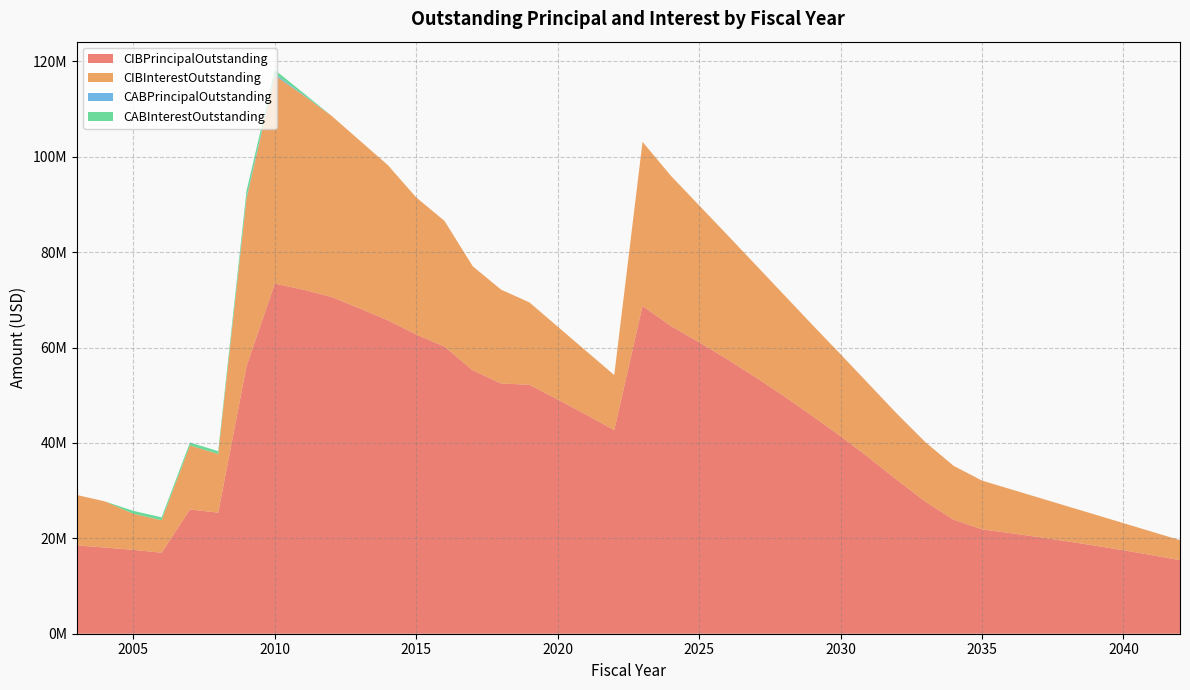

Reading right to left, transcribe all the data shown in this chart.

CIBPrincipalOutstanding: 2042=15415000.0	2041=16480000.0	2040=17495000.0	2039=18460000.0	2038=19380000.0	2037=20255000.0	2036=21090000.0	2035=21885000.0	2034=23900000.0	2033=27680000.0	2032=32225000.0	2031=36915000.0	2030=41415000.0	2029=45665000.0	2028=49800000.0	2027=53755000.0	2026=57525000.0	2025=61095000.0	2024=64525000.0	2023=68702000.0	2022=42688000.0	2021=45944000.0	2020=49114000.0	2019=52184000.0	2018=52460000.0	2017=55215000.0	2016=60185000.0	2015=62725000.0	2014=65695000.0	2013=68190000.0	2012=70620000.0	2011=72140000.0	2010=73400000.0	2009=56070000.0	2008=25385000.0	2007=26045000.0	2006=16990000.0	2005=17580000.0	2004=18070000.0	2003=18520000.0
CIBInterestOutstanding: 2042=4200493.8	2041=4919506.3	2040=5689268.8	2039=6507281.3	2038=7371293.8	2037=8279056.3	2036=9228568.8	2035=10217831.3	2034=11282643.8	2033=12475256.3	2032=13853368.8	2031=15422481.3	2030=17174743.8	2029=19113206.3	2028=21246368.8	2027=23565681.3	2026=26059393.8	2025=28701331.3	2024=31484768.8	2023=34406373.2	2022=11535042.5	2021=13350629.5	2020=15262141.5	2019=17275723.5	2018=19671475.0	2017=21796075.0	2016=26352607.5	2015=28731727.5	2014=32515748.8	2013=35213482.5	2012=37977613.2	2011=40781115.7	2010=43636962.0	2009=35160899.4	2008=12286701.9	2007=13422151.9	2006=6802170.7	2005=7565490.8	2004=9657896.2	2003=10566477.5
CABPrincipalOutstanding: 2042=0.0	2041=0.0	2040=0.0	2039=0.0	2038=0.0	2037=0.0	2036=0.0	2035=0.0	2034=0.0	2033=0.0	2032=0.0	2031=0.0	2030=0.0	2029=0.0	2028=0.0	2027=0.0	2026=0.0	2025=0.0	2024=0.0	2023=0.0	2022=0.0	2021=0.0	2020=0.0	2019=0.0	2018=0.0	2017=0.0	2016=0.0	2015=0.0	2014=0.0	2013=0.0	2012=0.0	2011=100000.0	2010=300000.0	2009=265000.0	2008=15000.0	2007=15000.0	2006=15000.0	2005=15000.0	2004=0.0	2003=0.0
CABInterestOutstanding: 2042=0.0	2041=0.0	2040=0.0	2039=0.0	2038=0.0	2037=0.0	2036=0.0	2035=0.0	2034=0.0	2033=0.0	2032=0.0	2031=0.0	2030=0.0	2029=0.0	2028=0.0	2027=0.0	2026=0.0	2025=0.0	2024=0.0	2023=0.0	2022=0.0	2021=0.0	2020=0.0	2019=0.0	2018=0.0	2017=0.0	2016=0.0	2015=0.0	2014=0.0	2013=0.0	2012=0.0	2011=395000.0	2010=865000.0	2009=1330000.0	2008=595000.0	2007=595000.0	2006=595000.0	2005=595000.0	2004=0.0	2003=0.0